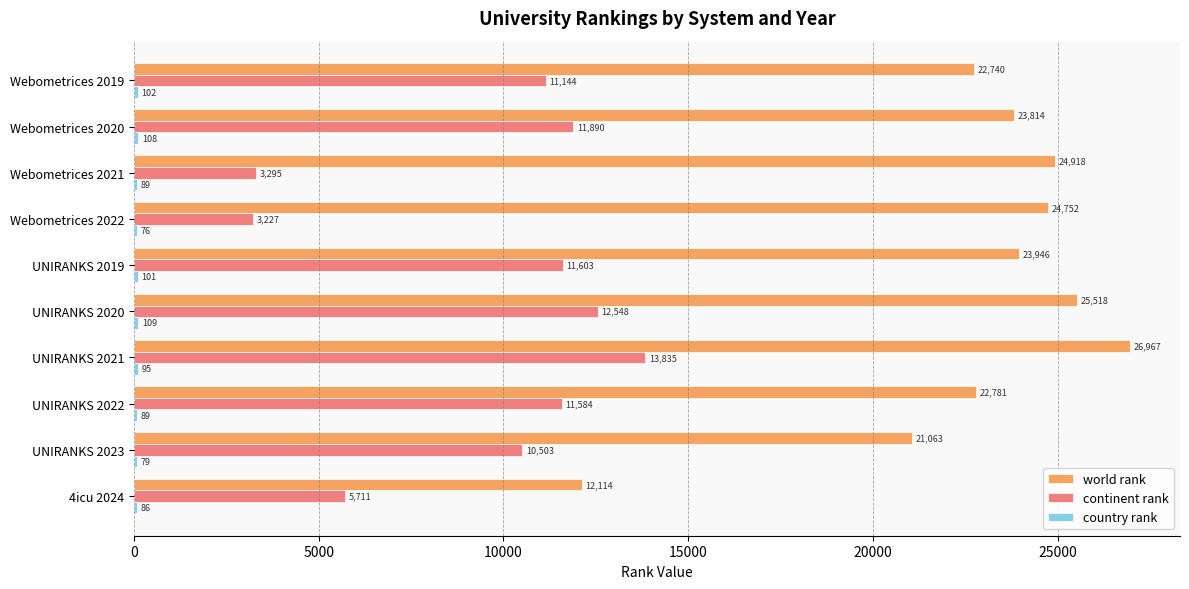

How many categories are shown in the chart?

10